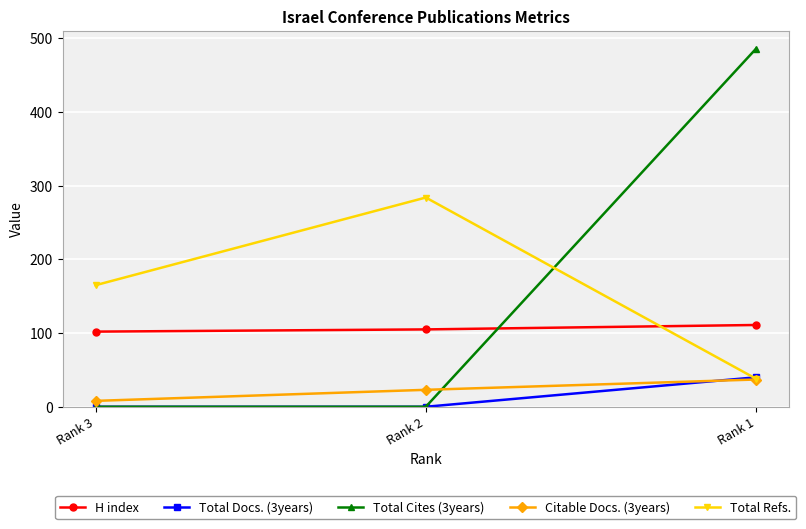

What is the value of the Total Refs. point at the 2nd from the left?

284